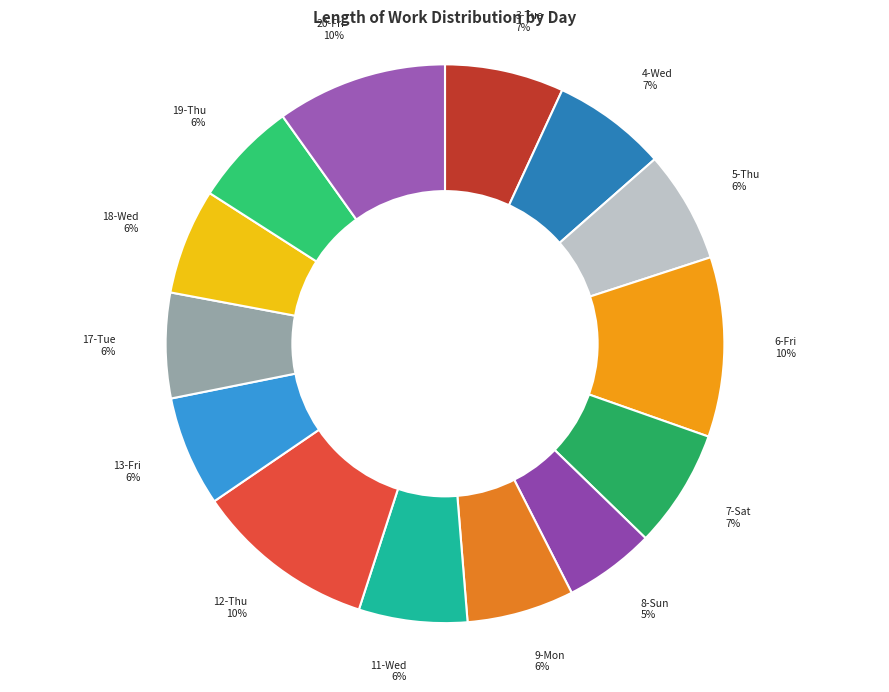

What is the smallest slice in the pie chart?

8-Sun